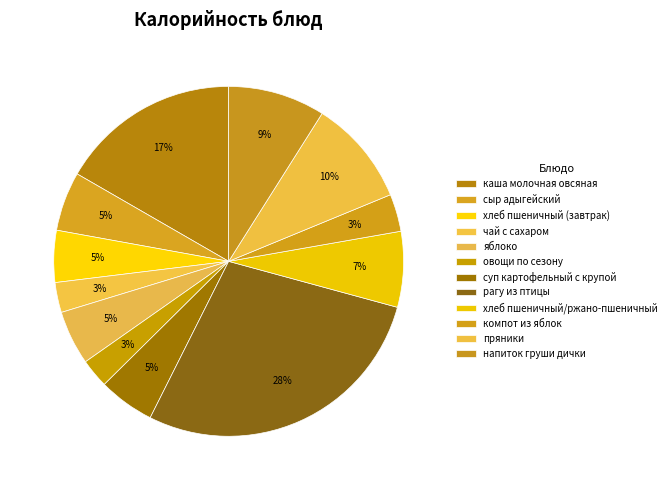

How many slices are in this pie chart?

12